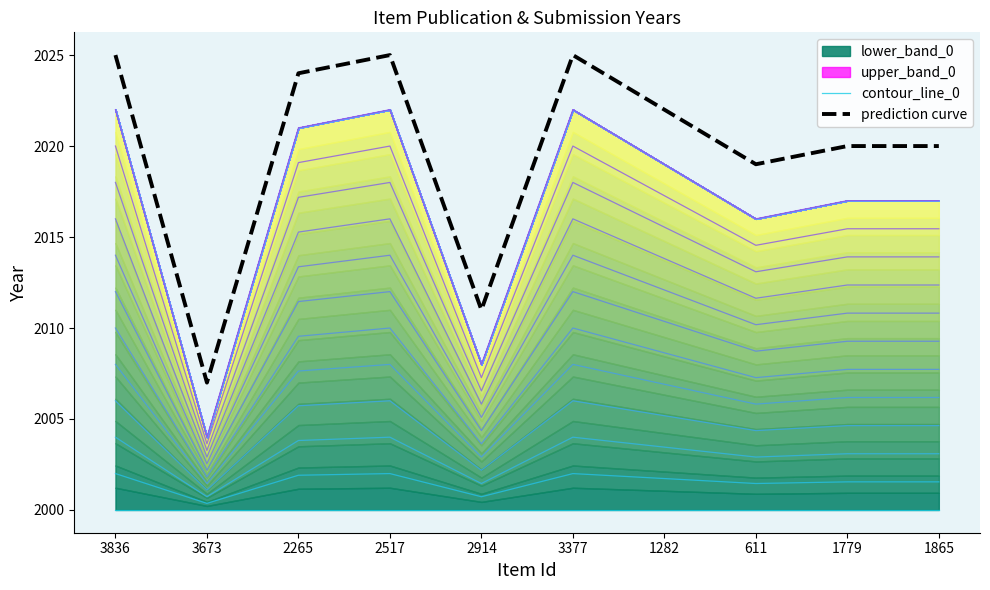

What is the label of the 9th point from the left?

1779